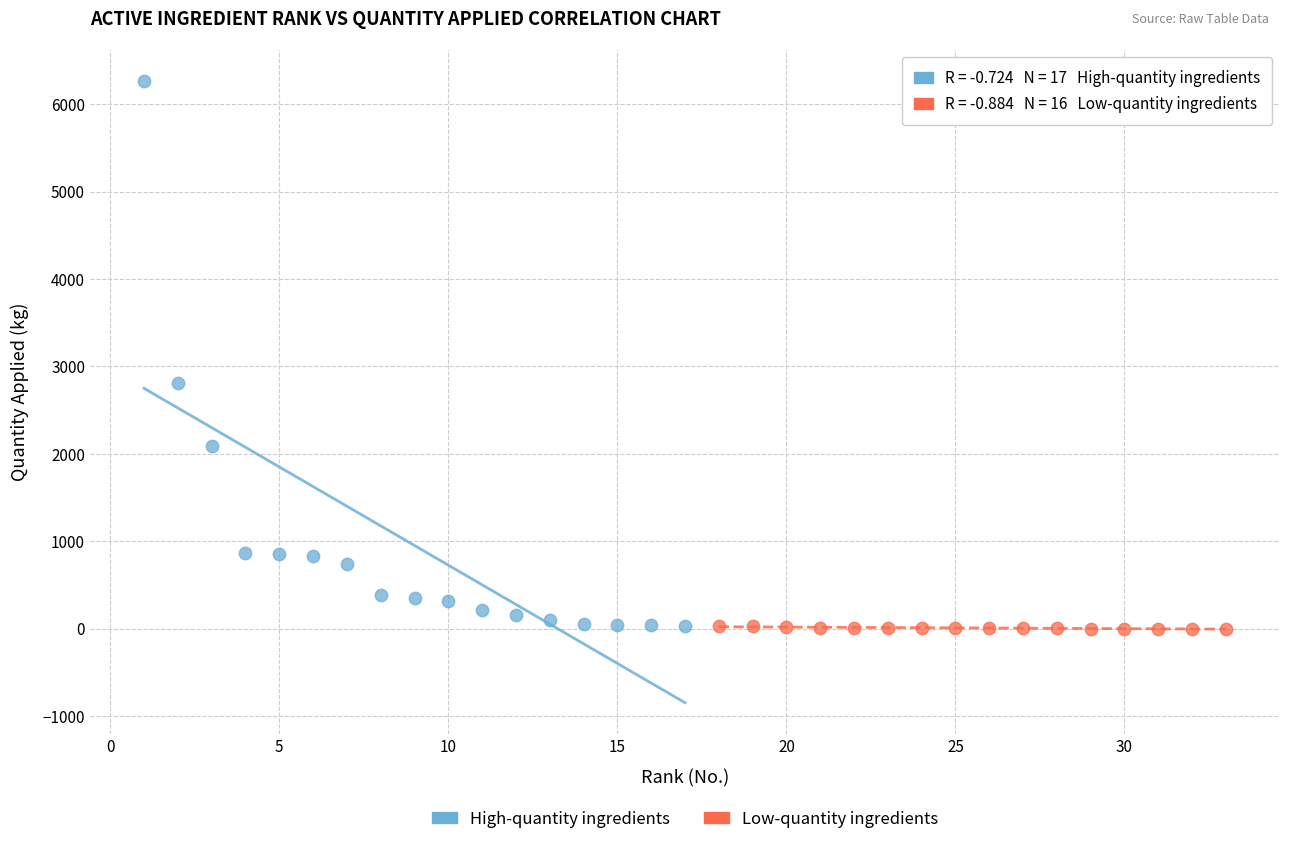

Which series has the widest spread of Y values?

High-quantity ingredients